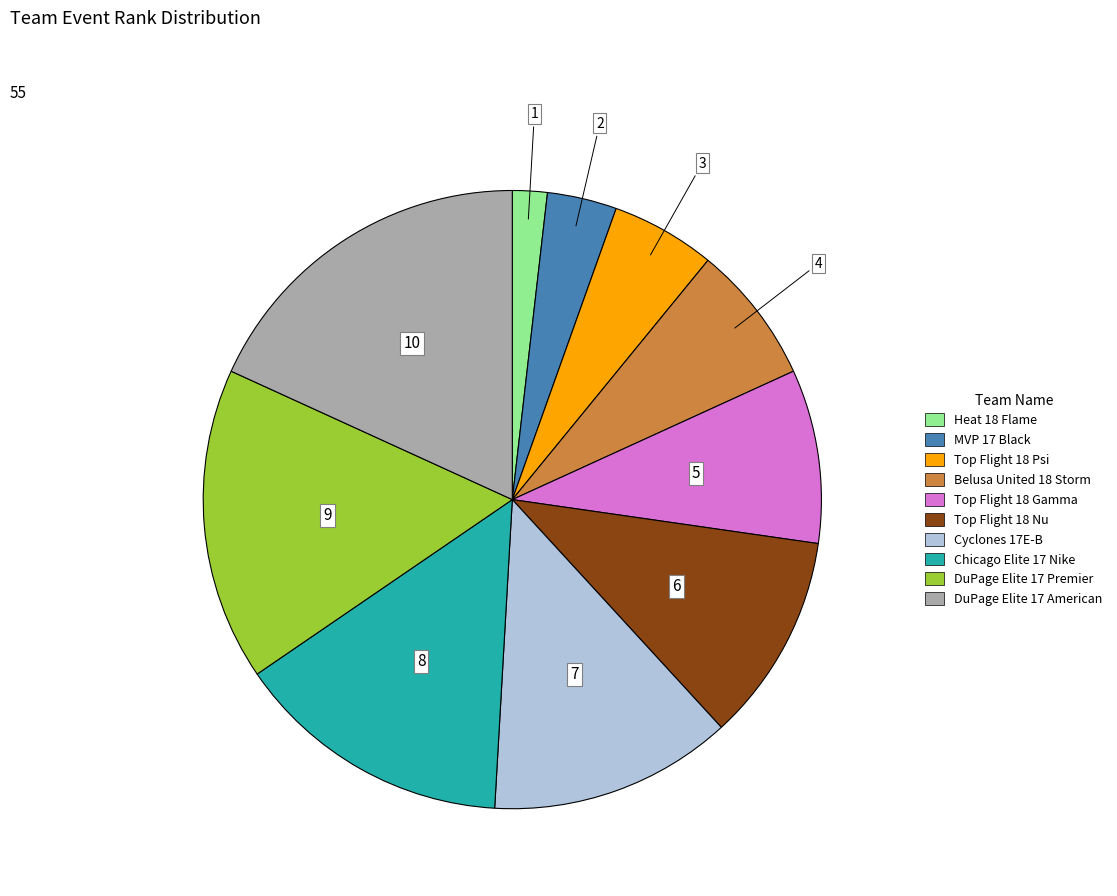

Count the number of slices in the pie.

10